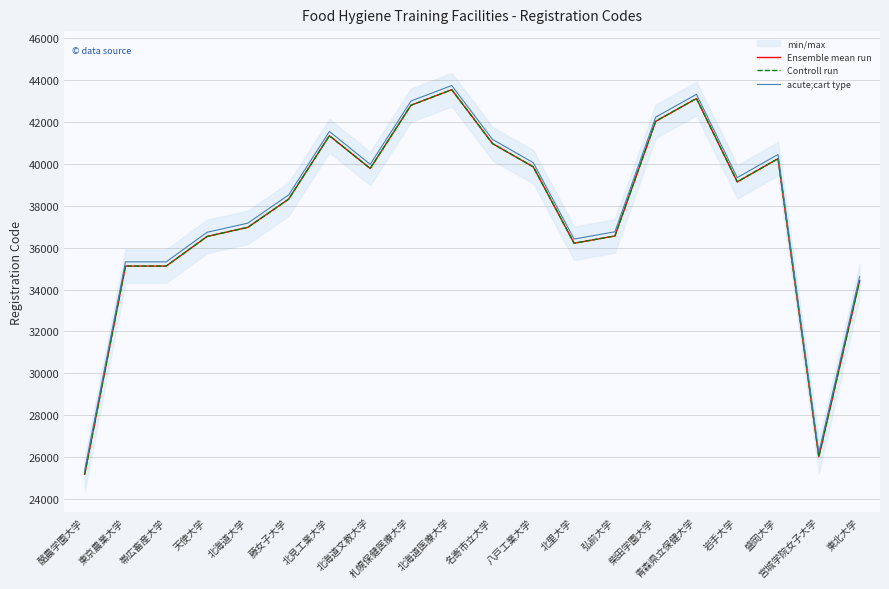

True or false: Controll run has a value of 61961 at 札幌保健医療大学.

False